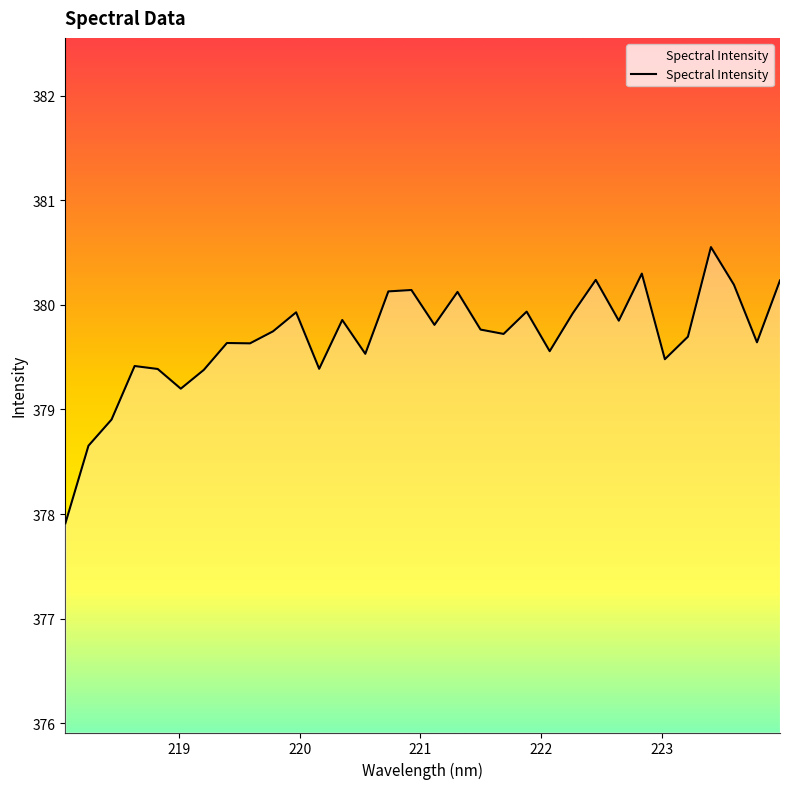

What is the difference between the maximum and minimum values?

2.6